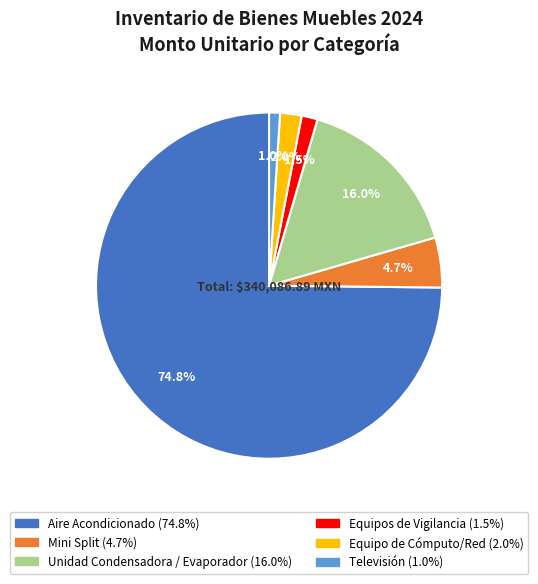

Does any single category account for the majority?

Yes